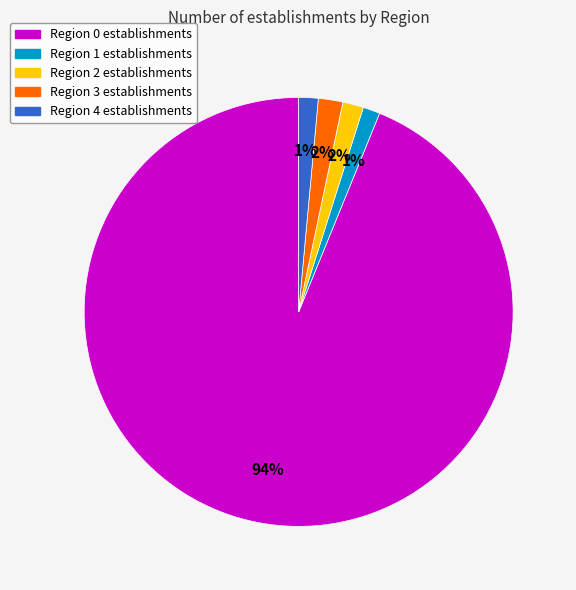

Count the number of slices in the pie.

5